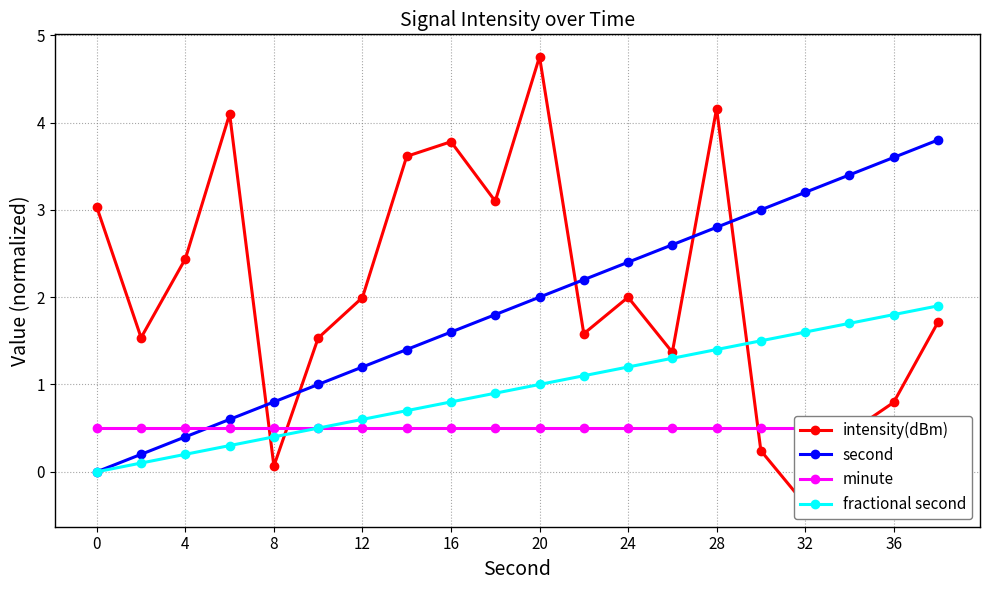

After their last crossing, which series has the higher values: minute or second?

second